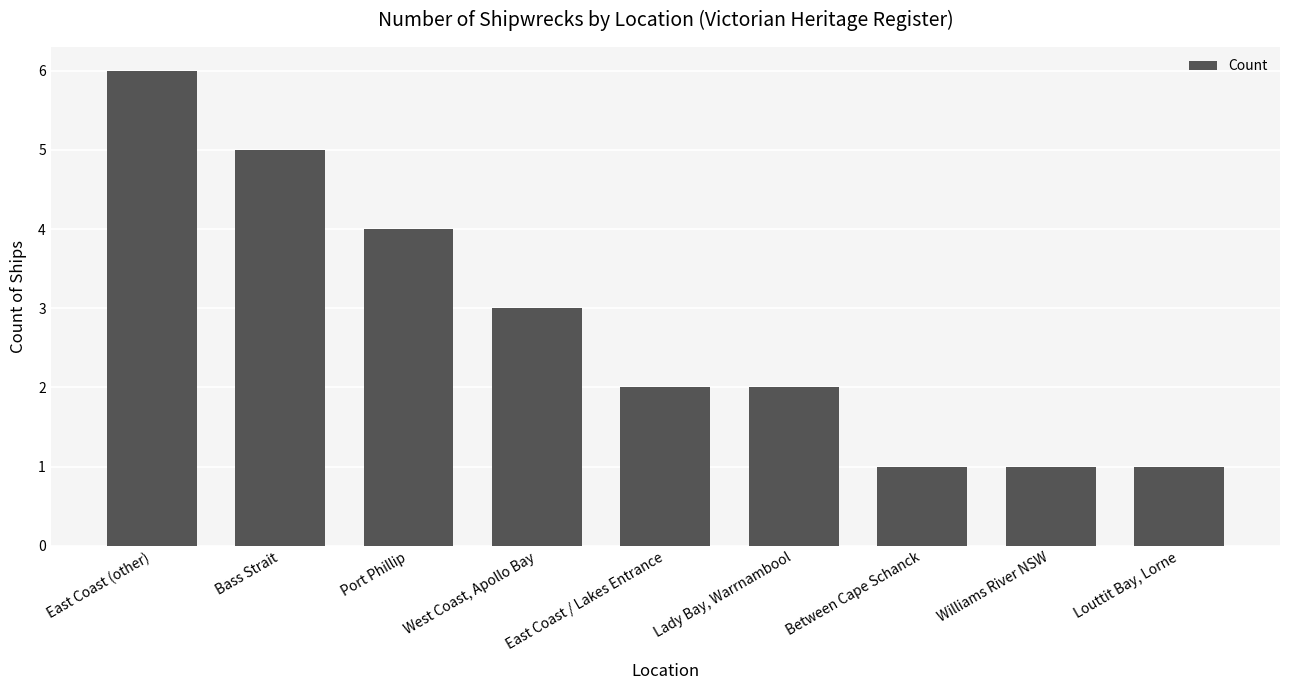

Is it true that the value at West Coast, Apollo Bay is 3?

True